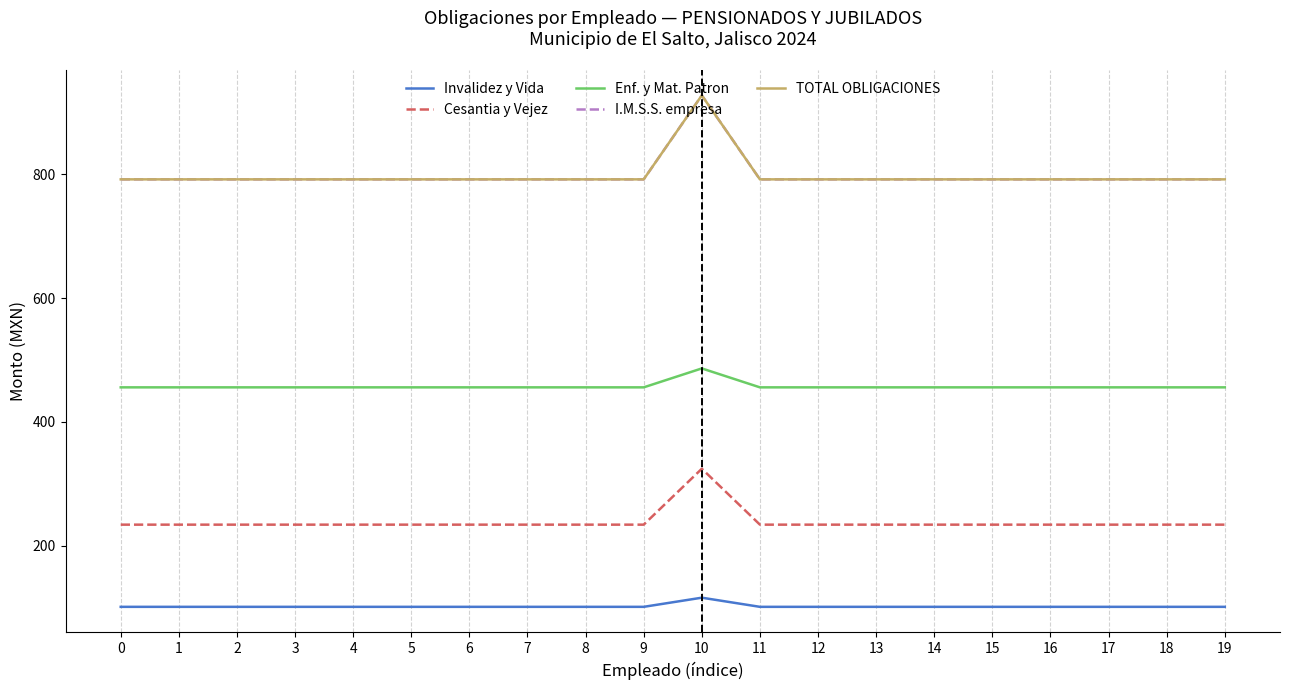

Is this an area chart (filled region under the line)?

No